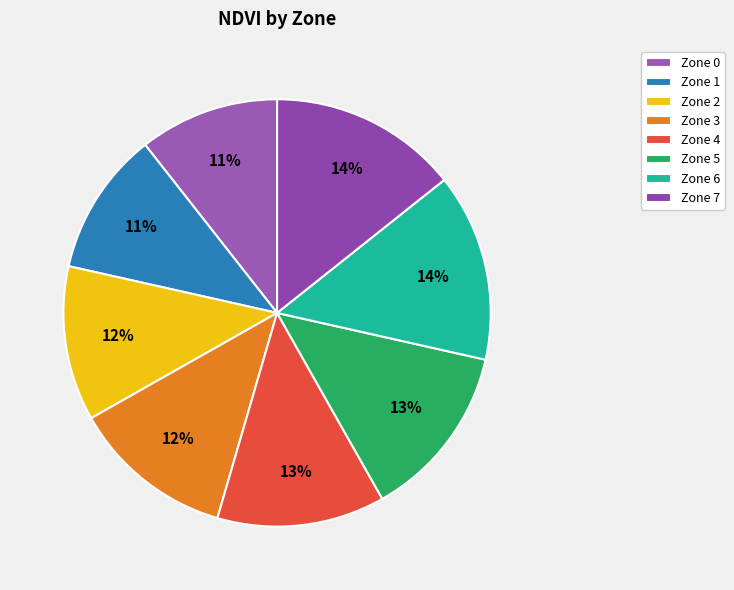

What percentage is the Zone 4 slice, to the nearest percent?

13%